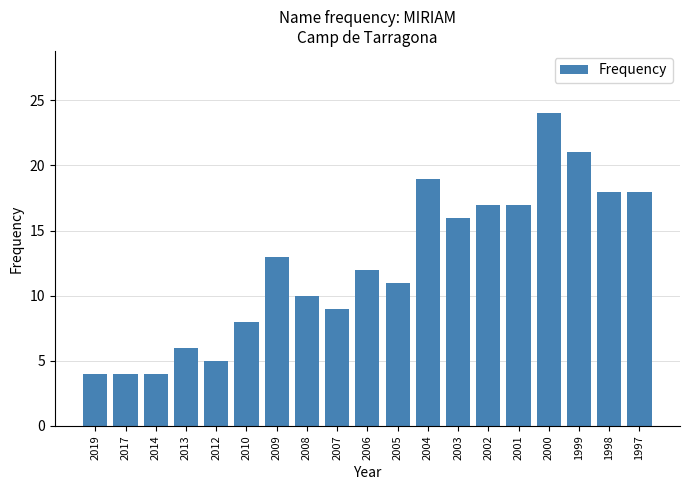

Reading right to left, extract all data points from this chart.

18	18	21	24	17	17	16	19	11	12	9	10	13	8	5	6	4	4	4